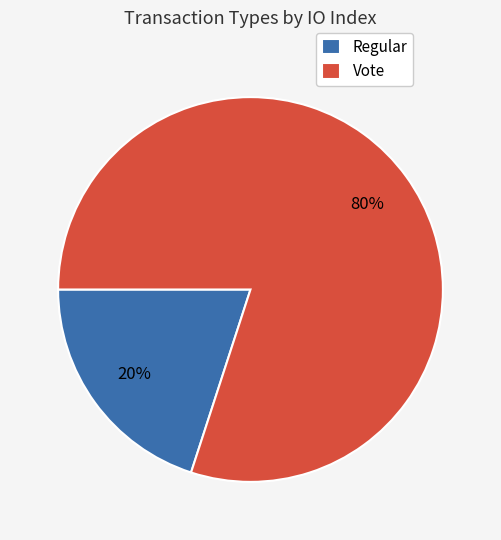

Which slice is the smallest?

Regular